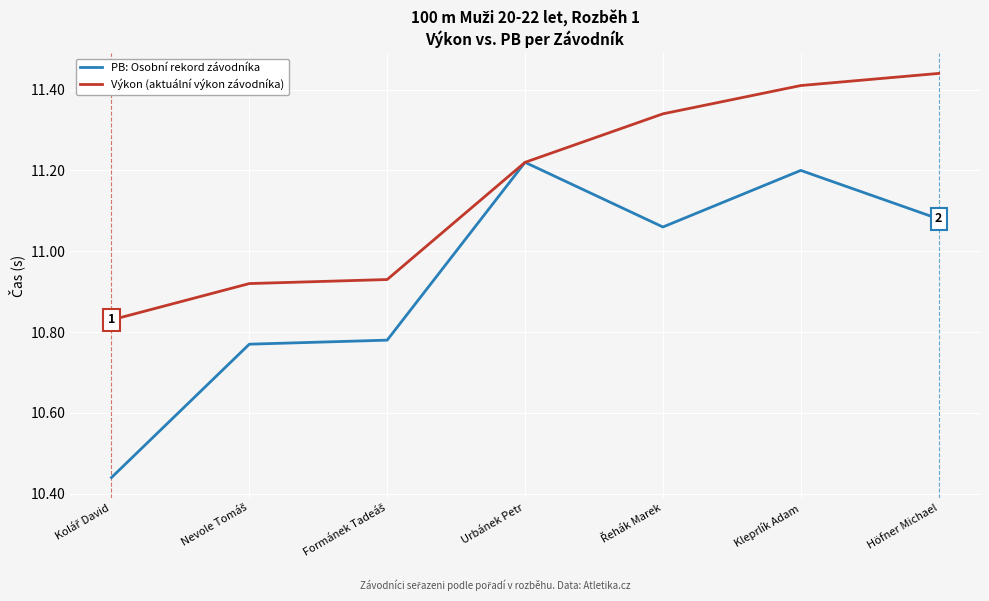

At which category is the sum across all series the highest?

Kleprlík Adam